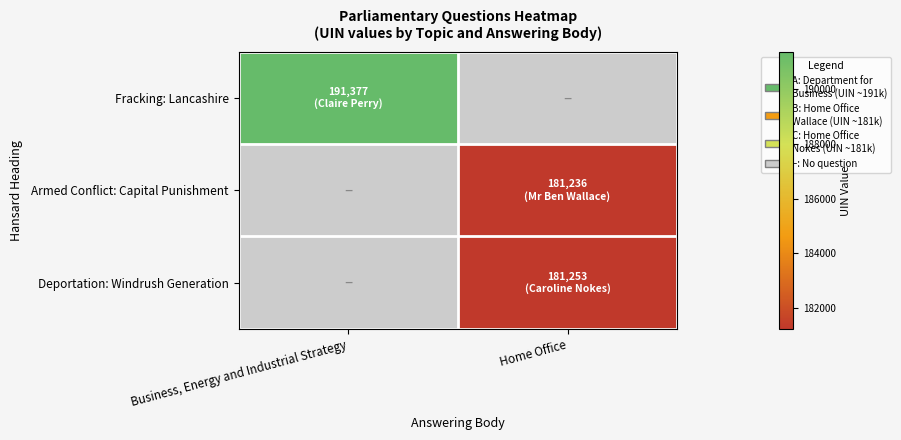

What is the maximum value shown in the chart?

191377.0